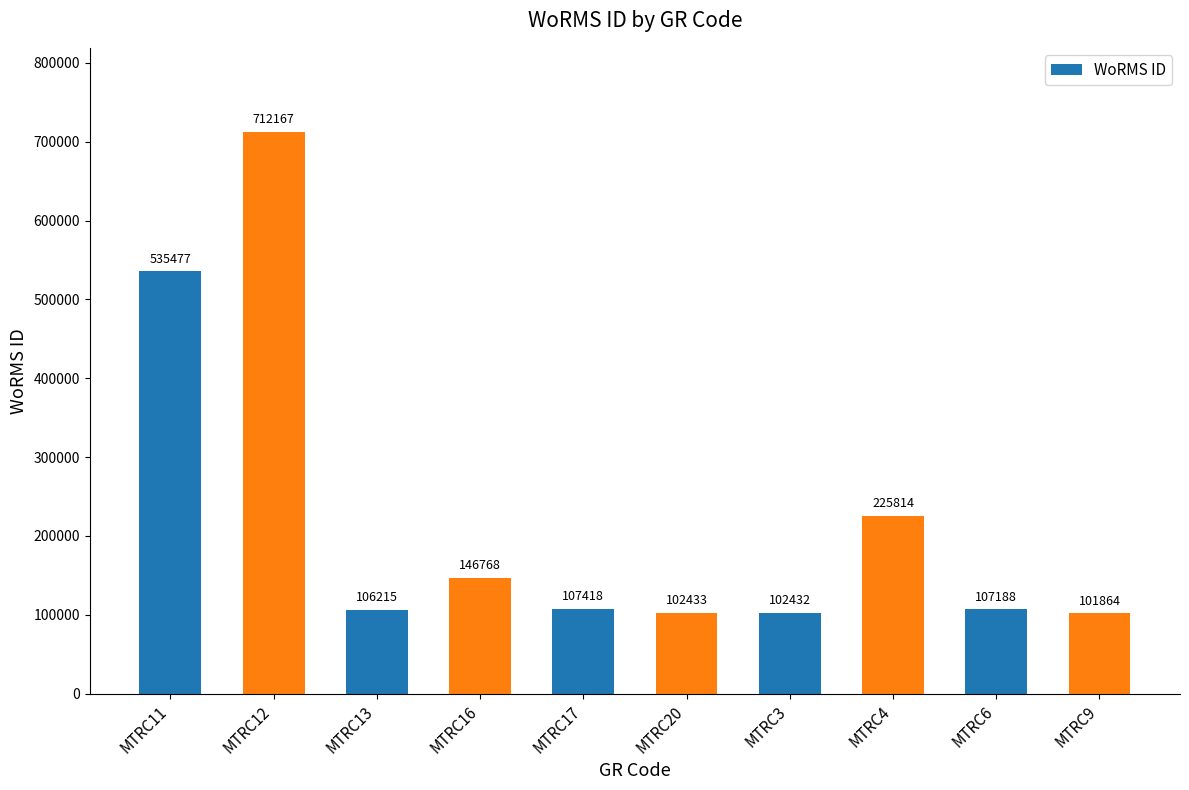

Reading left to right, what are all the values shown in this chart?

MTRC11=535477	MTRC12=712167	MTRC13=106215	MTRC16=146768	MTRC17=107418	MTRC20=102433	MTRC3=102432	MTRC4=225814	MTRC6=107188	MTRC9=101864